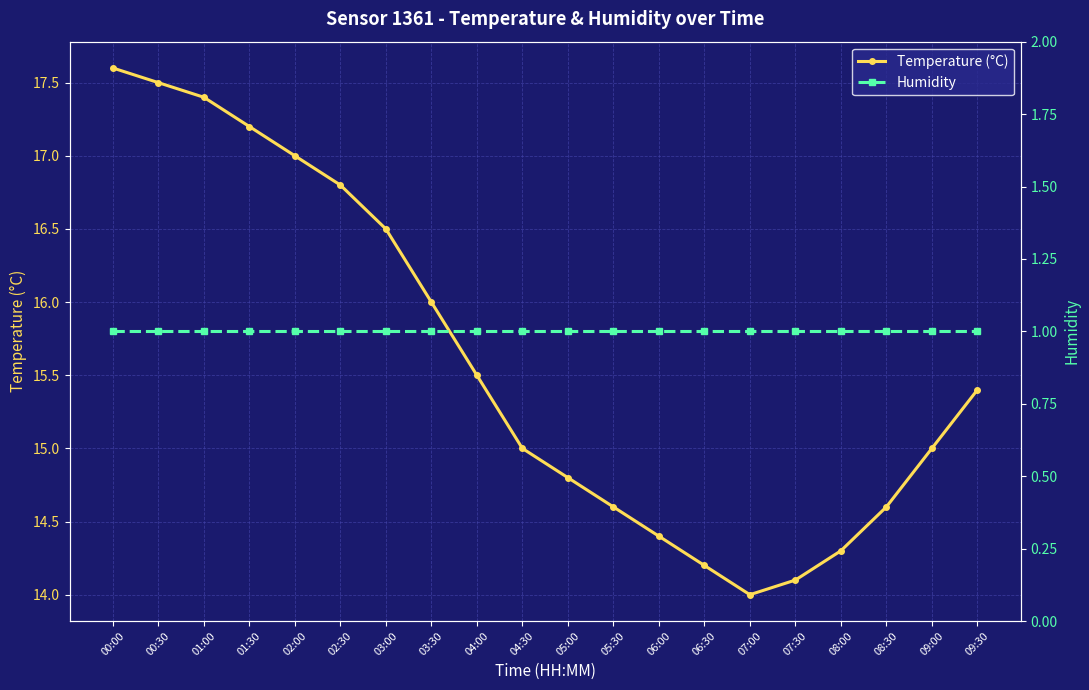

How many lines are shown in the chart?

2